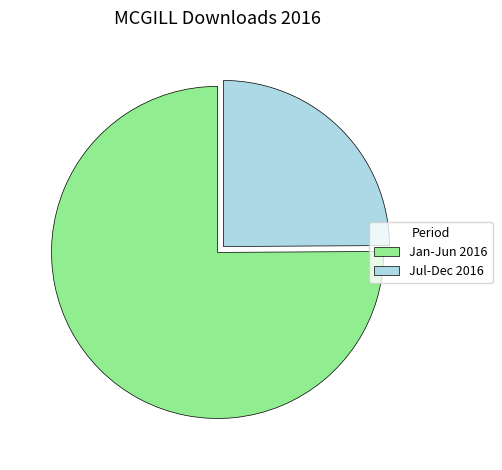

True or false: Jan-Jun 2016 accounts for 82% of the total.

False